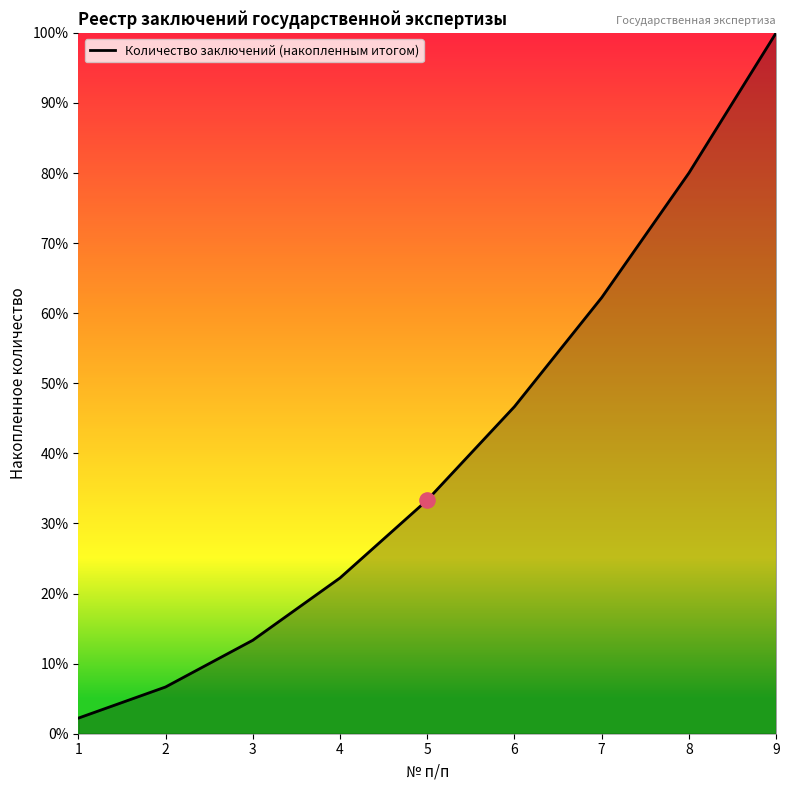

Which has a higher value, 2 or 6?

6